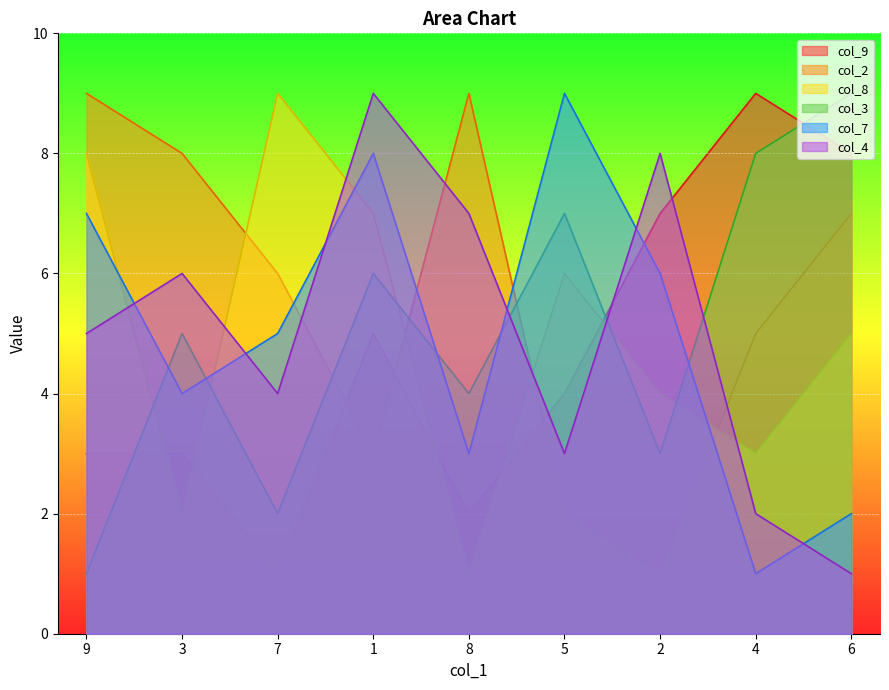

What is the difference between the col_3 values at 9 and 6?

8